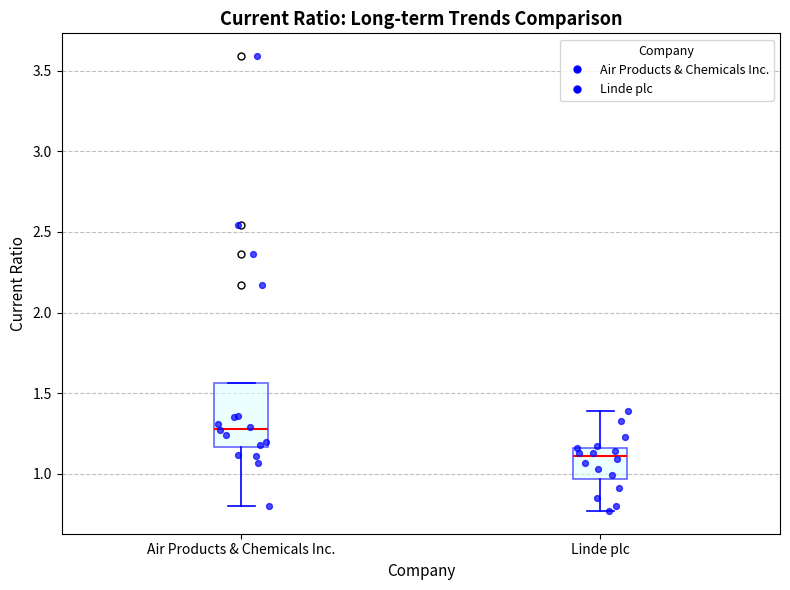

Which box's median line is the highest?

Air Products & Chemicals Inc.